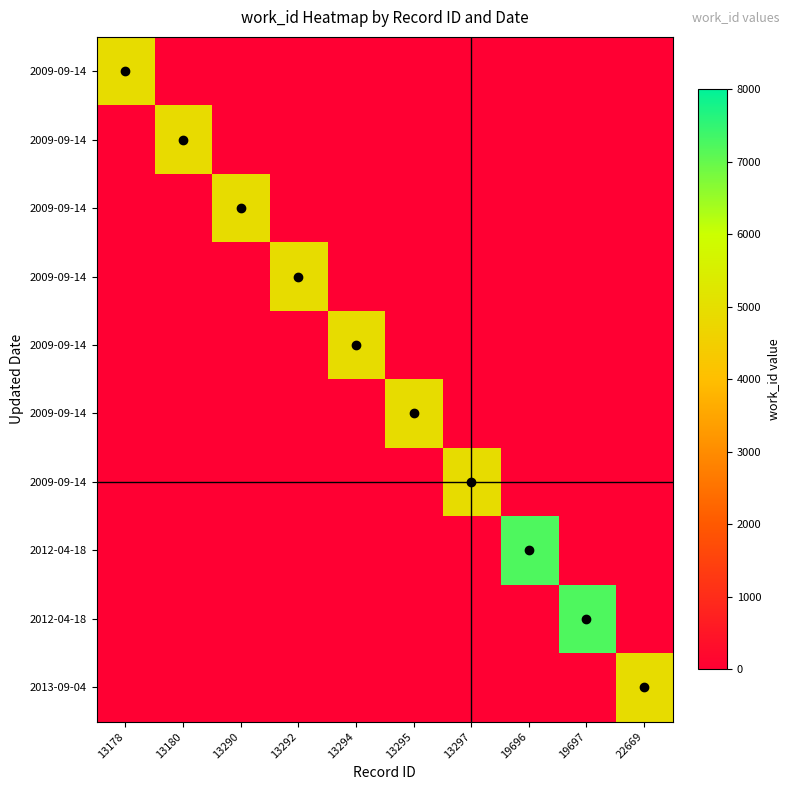

Which has a higher value, 13180 or 13290?

13180